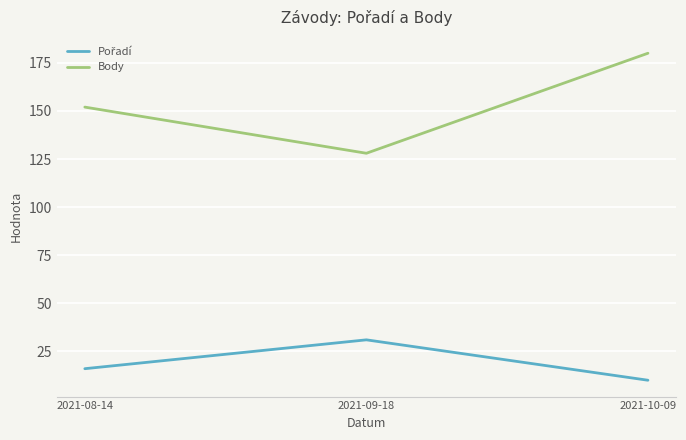

What is the difference between the highest and lowest values at 2021-08-14?

136